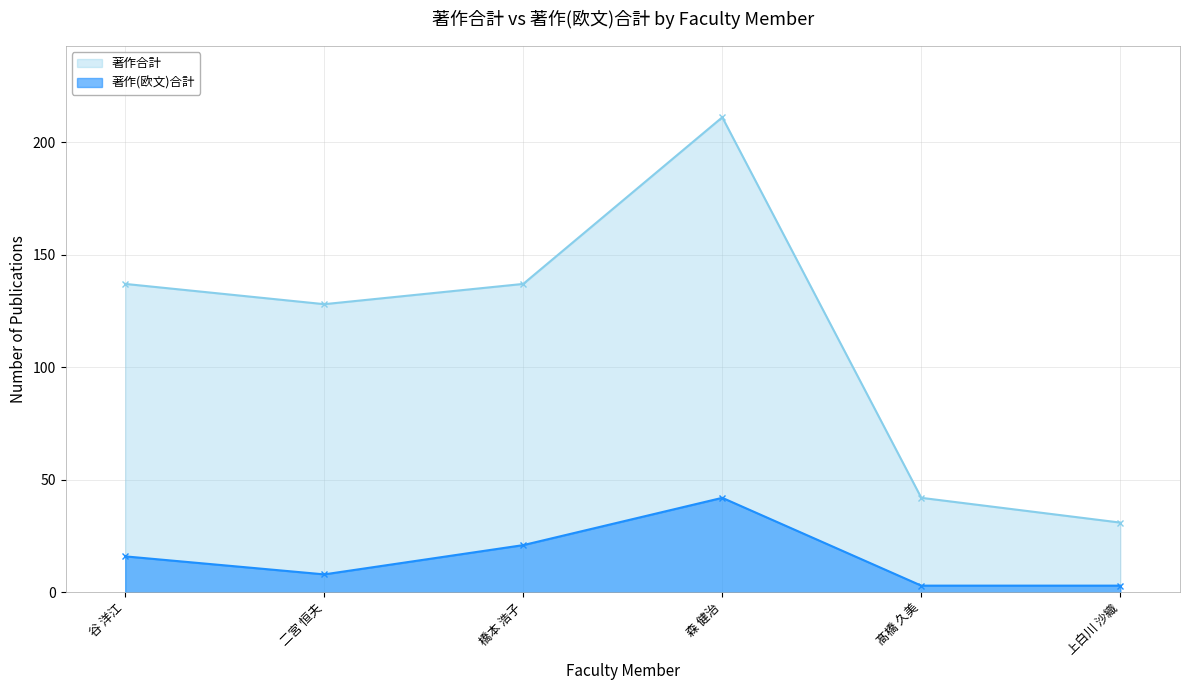

What is the difference between the maximum and minimum values in the 著作合計 series?

180